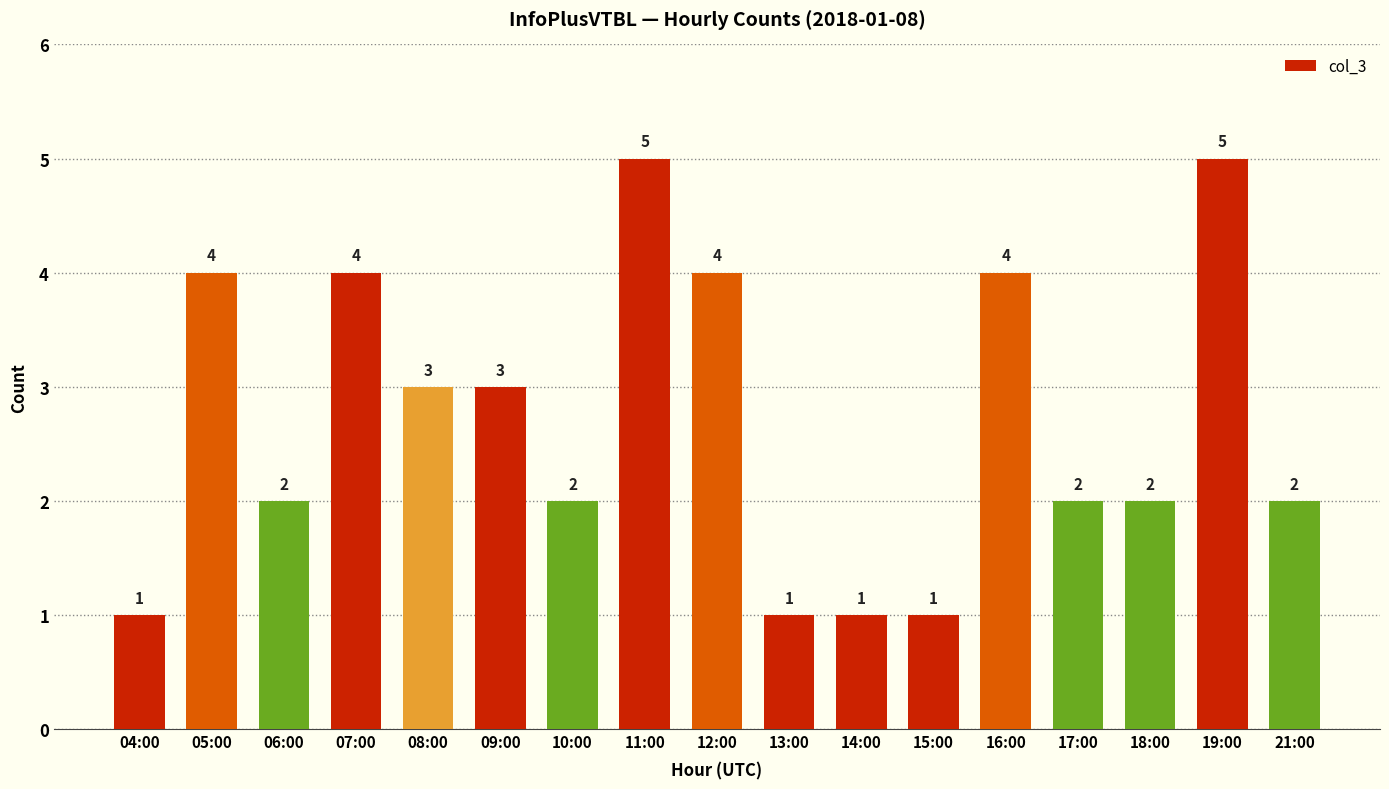

What is the label of the 16th bar from the left?

19:00